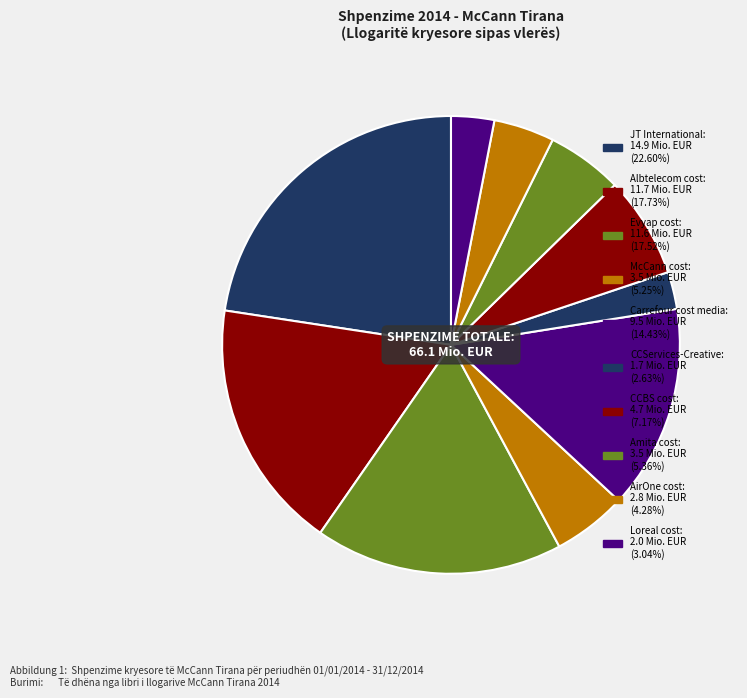

Which has a higher value, Amita cost or McCann cost?

Amita cost